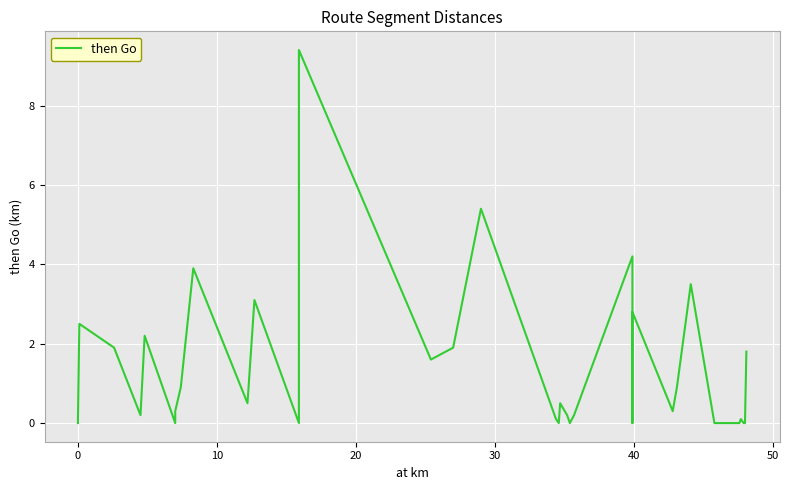

How many interior local peaks (higher than both neighbors) does the data have?

11